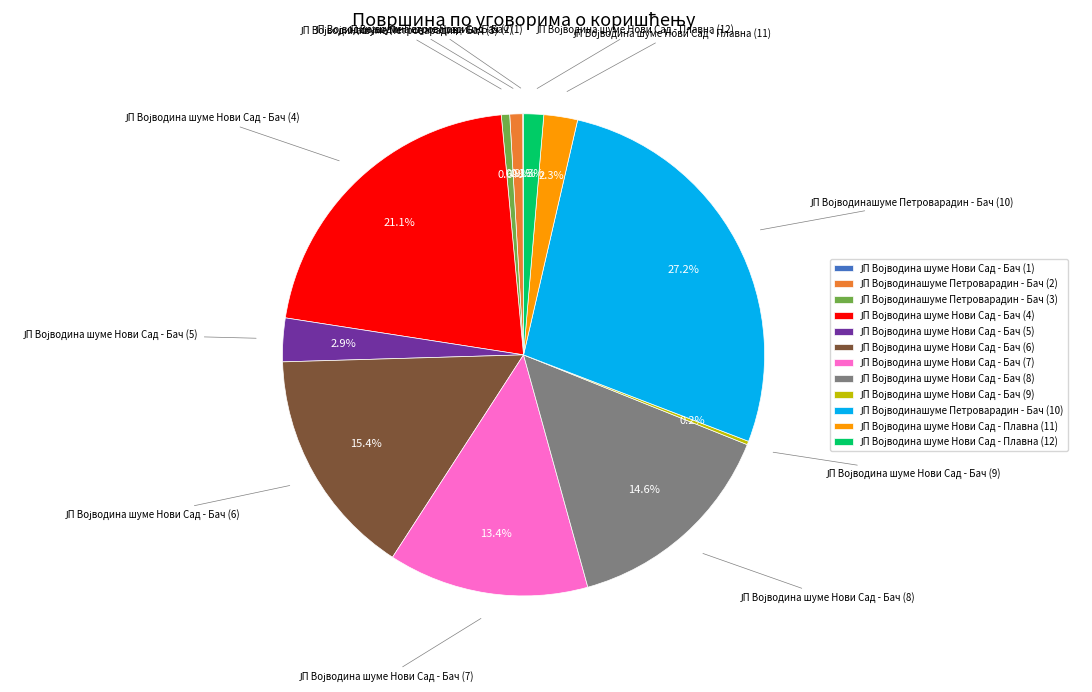

To the nearest percent, what is the average slice percentage?

8%